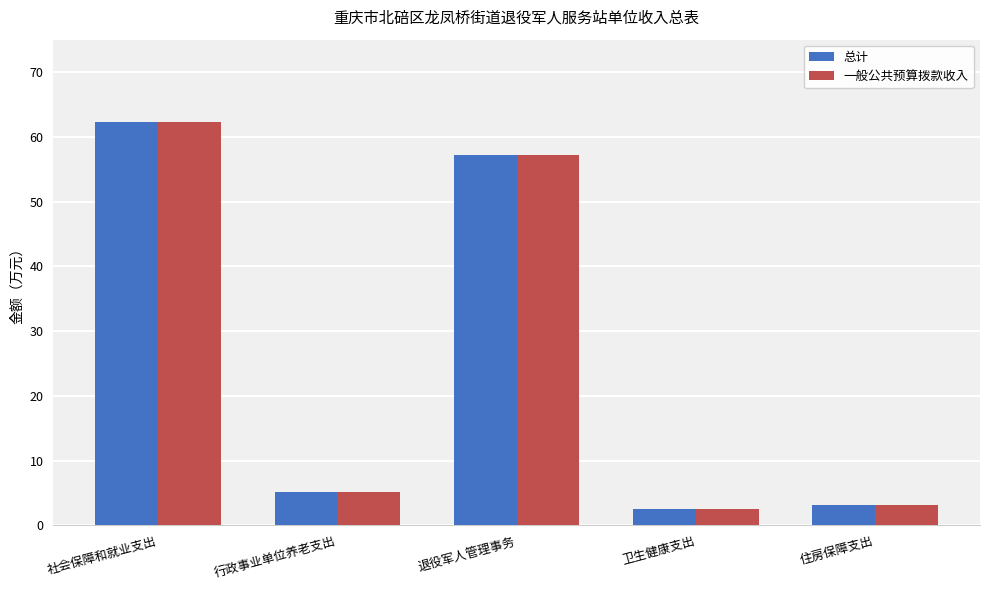

How many bars are there in total?

10